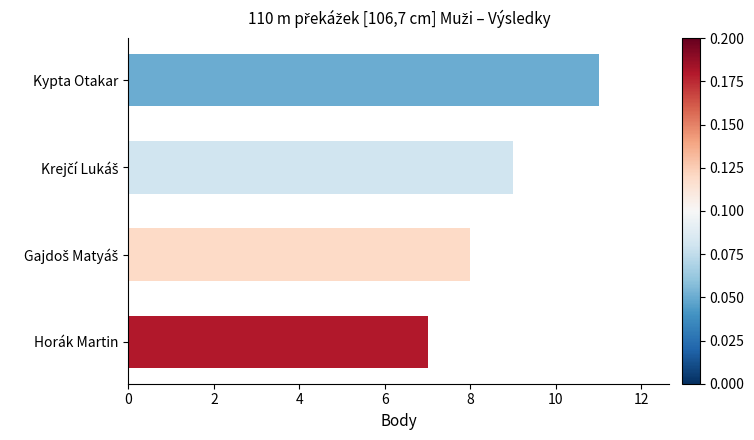

How many bars are there in total?

4